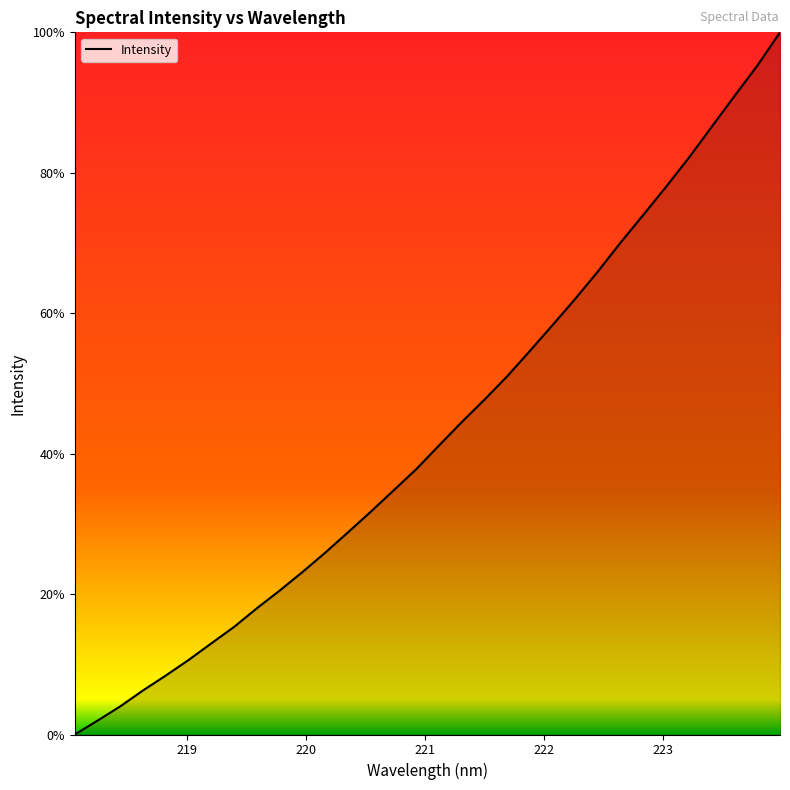

What is the maximum value shown in the chart?

100.0